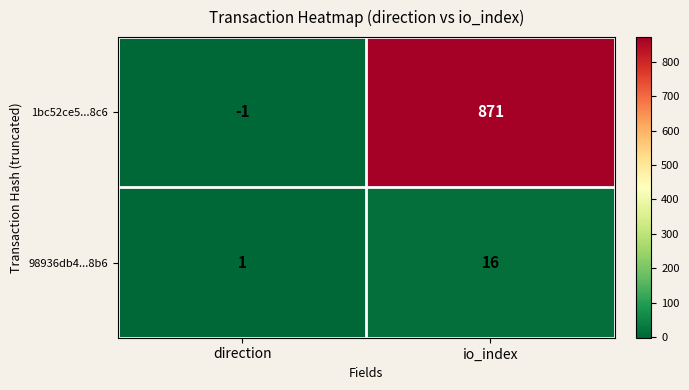

Reading left to right, transcribe all the data shown in this chart.

1bc52ce5...8c6: direction=-1	io_index=871
98936db4...8b6: direction=1	io_index=16